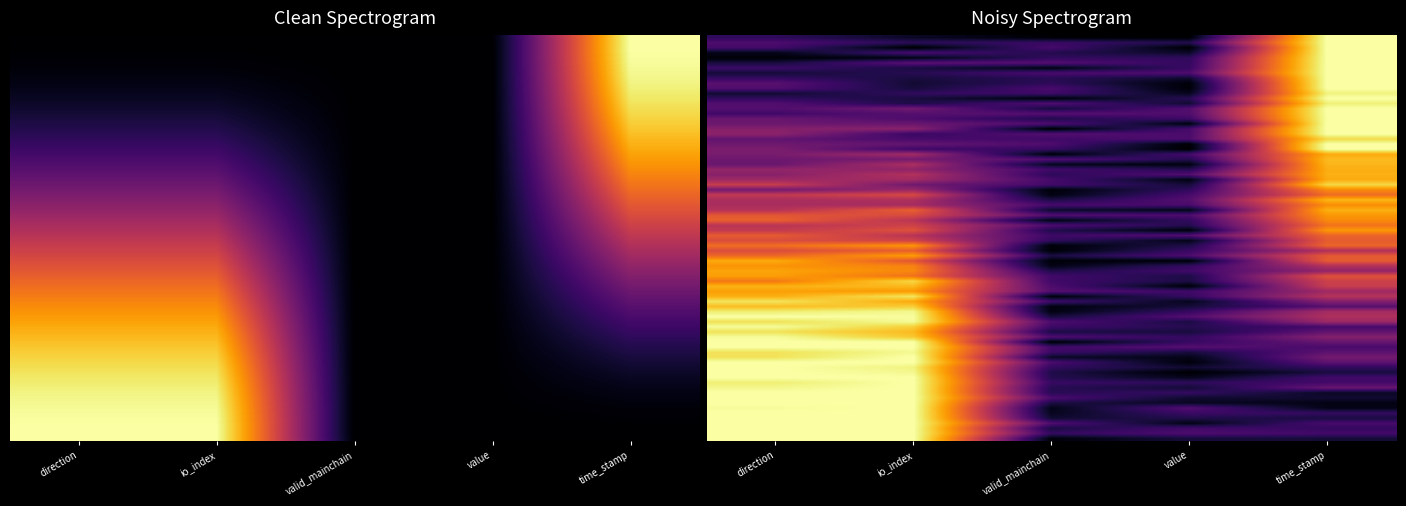

At which category is the sum across all series the highest?

time_stamp